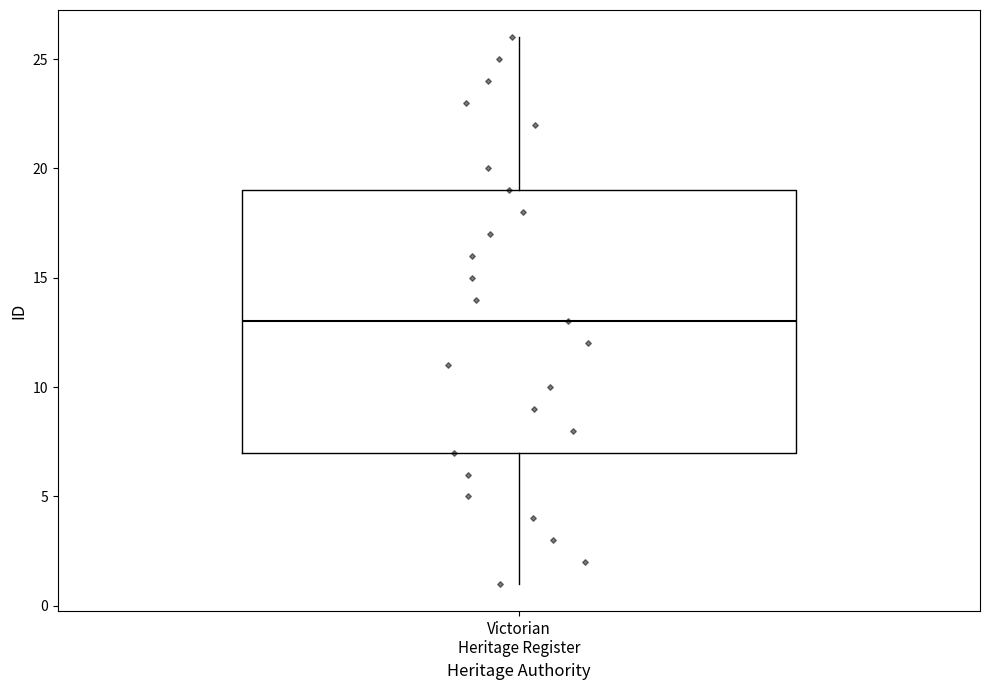

Where is the upper edge of the box for Victorian Heritage Register on the y-axis? The values are not printed on the chart, so give them approximately, as read against the axis.

19